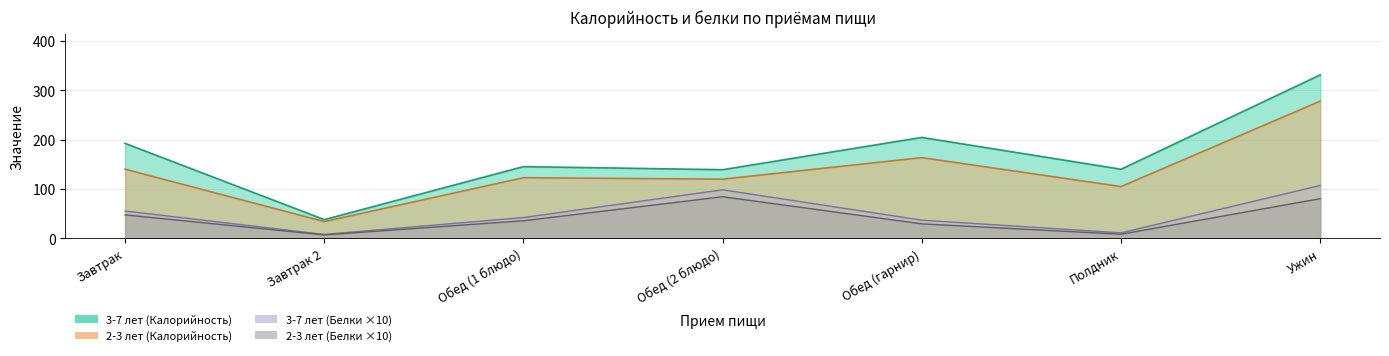

Is the value of 2-3 лет (Калорийность) at Ужин greater than the value of 3-7 лет (Калорийность) at Обед (гарнир)?

Yes